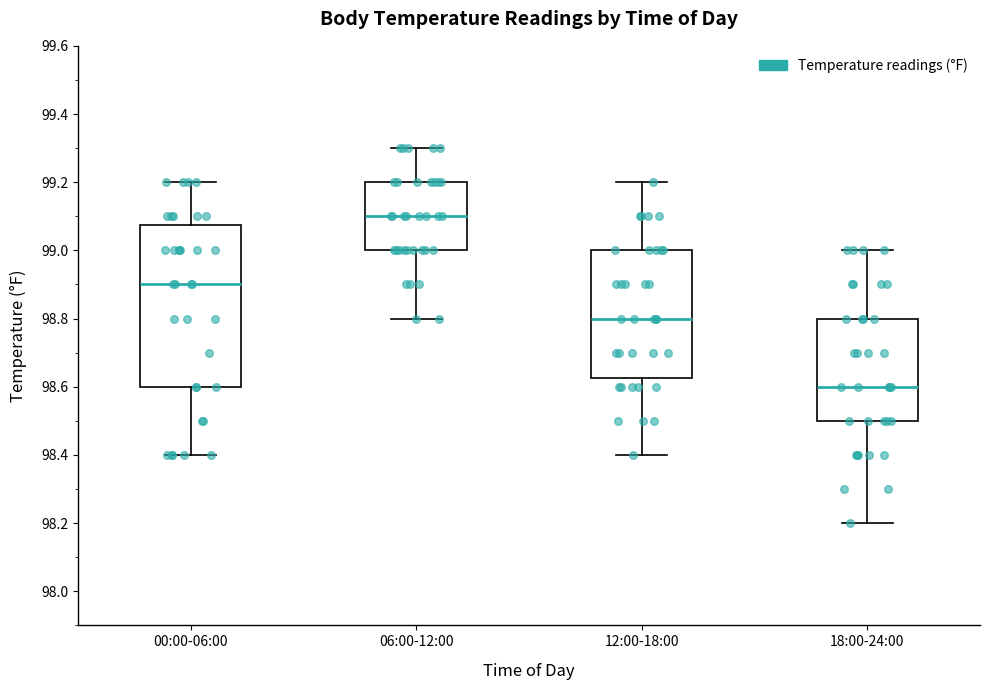

Reading left to right, transcribe this box plot: for each box, give where its median line is, the range the box spans, and where its two whiskers end, as read against the y-axis. The values are not printed on the chart, so give them approximately, as read against the axis.

00:00-06:00: median 98.90, box 98.60 to 99.08, whiskers 98.40 to 99.20
06:00-12:00: median 99.10, box 99.00 to 99.20, whiskers 98.80 to 99.30
12:00-18:00: median 98.80, box 98.62 to 99.00, whiskers 98.40 to 99.20
18:00-24:00: median 98.60, box 98.50 to 98.80, whiskers 98.20 to 99.00